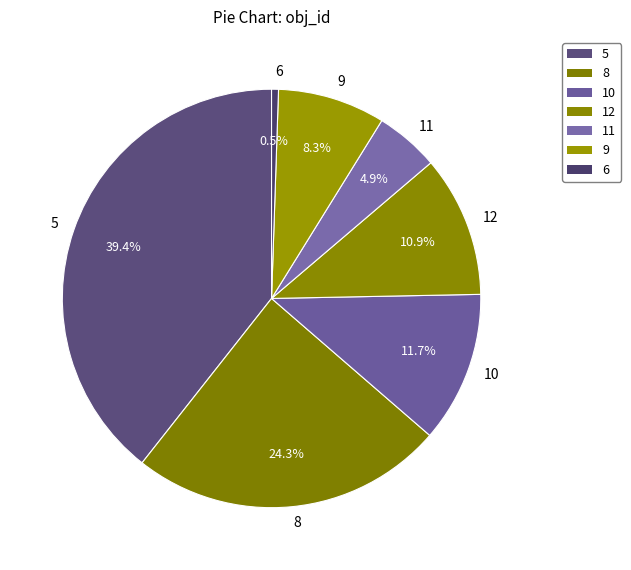

Is it true that 9 is 8% of the pie?

True